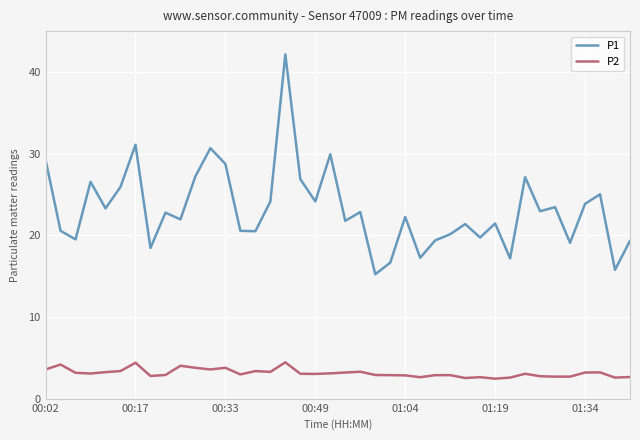

What is the minimum value shown in the chart?

2.5